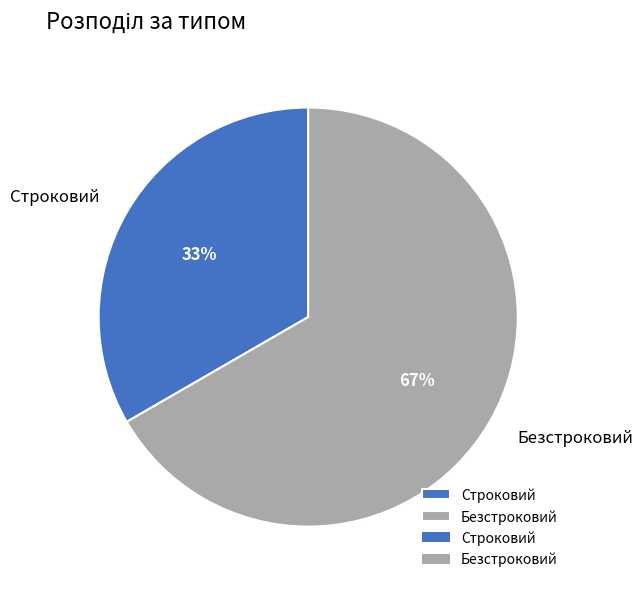

Is the sum of Строковий and Безстроковий greater than half?

Yes